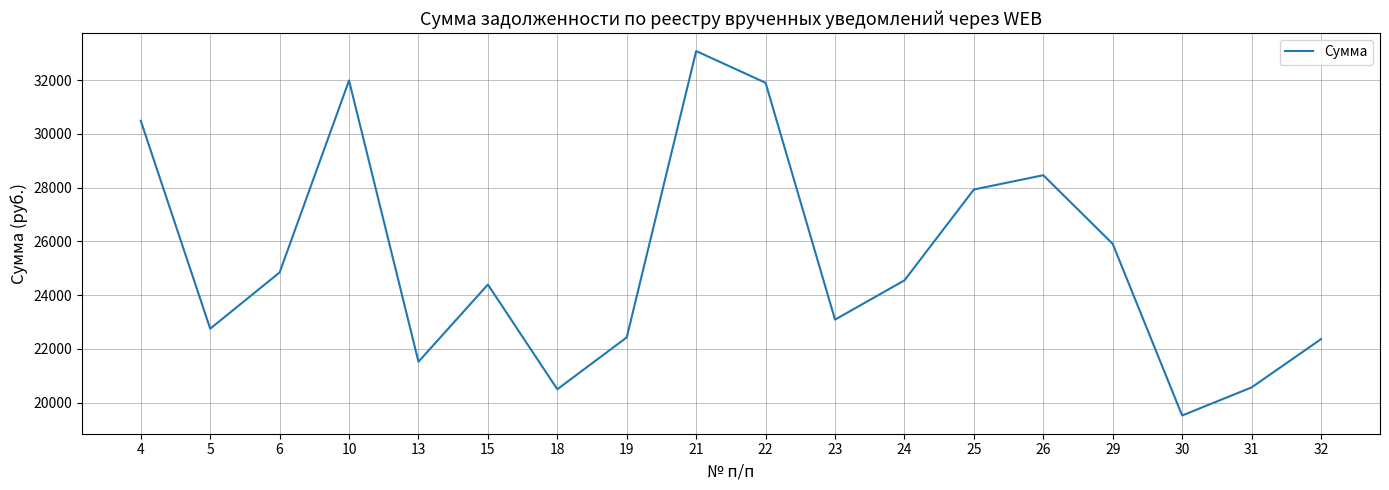

Count the number of values greater than 24549.

9